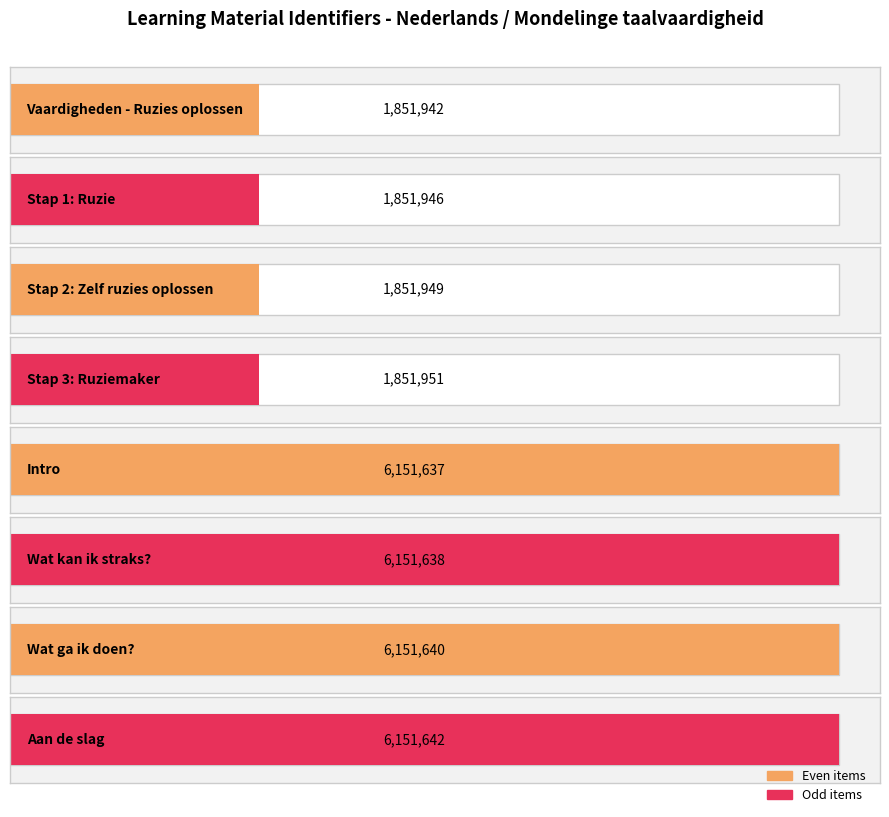

Where does the data first go above 6151637?

Wat kan ik straks?